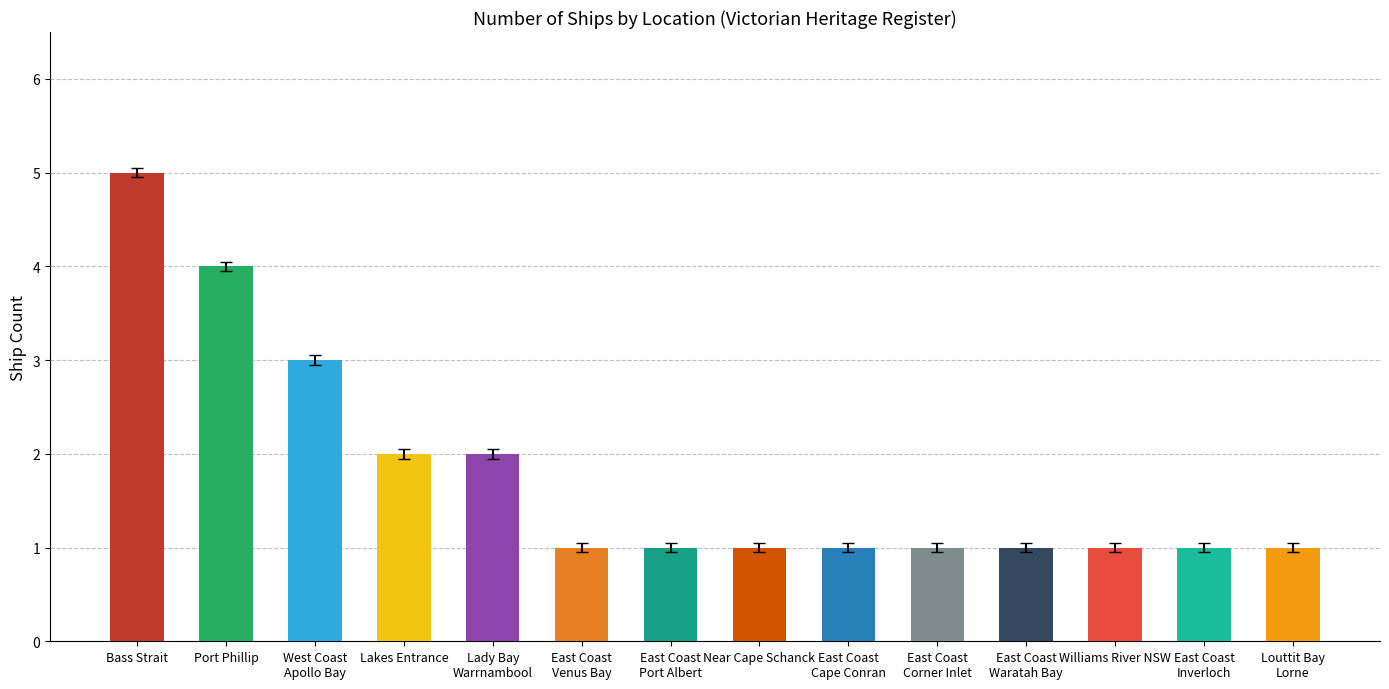

True or false: the data shows 1 at Near Cape Schanck.

True